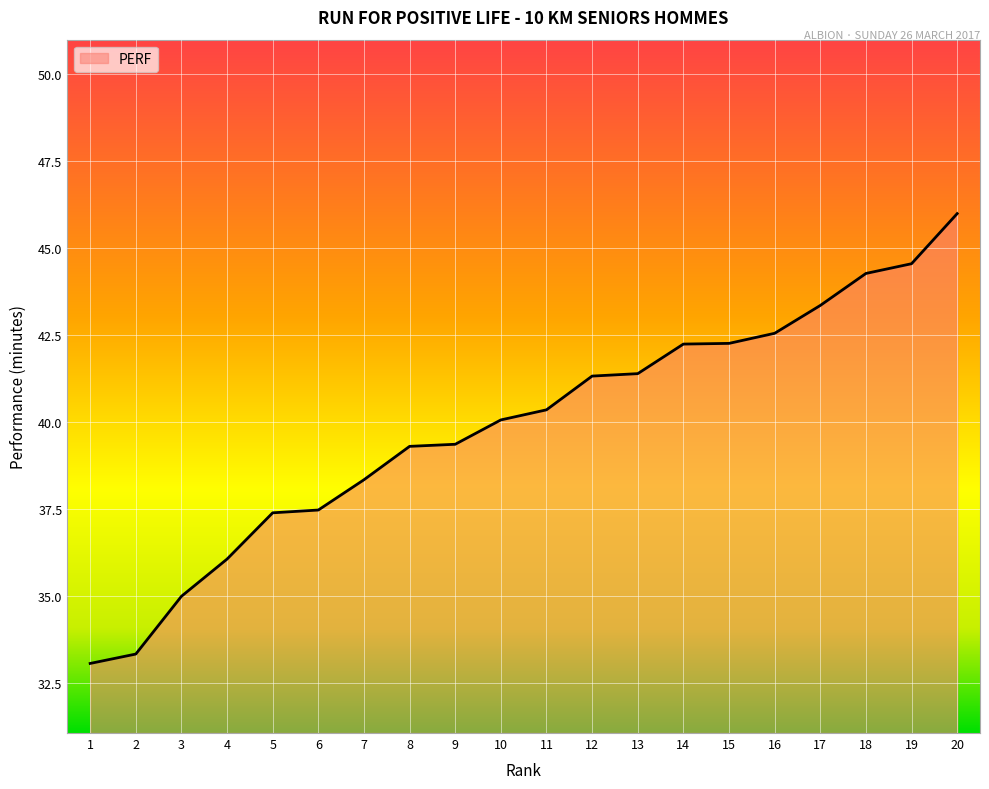

What is the difference between the maximum and minimum values?

12.9